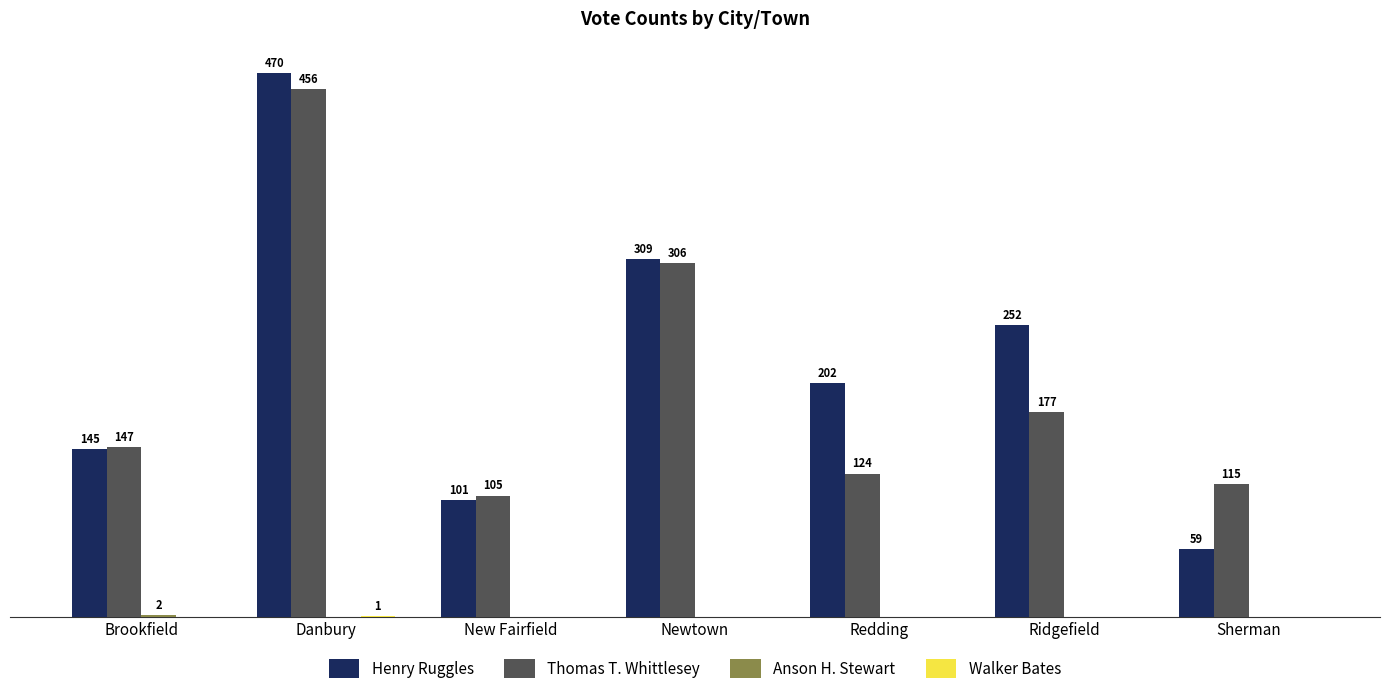

Which series changed the most between Brookfield and Sherman?

Henry Ruggles